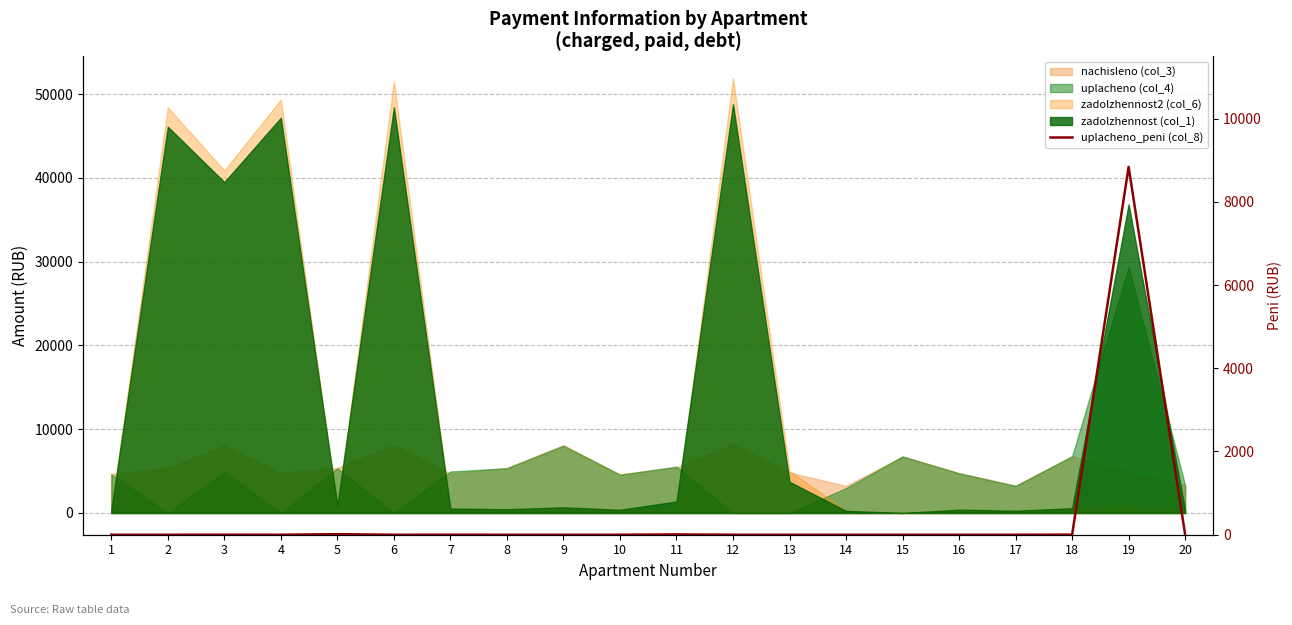

Reading left to right, extract all data points from this chart.

0.0	0.0	0.5	0.0	13.4	0.0	0.3	0.0	0.0	0.0	7.9	0.0	0.0	0.0	0.0	0.0	0.0	2.2	8838.6	0.0